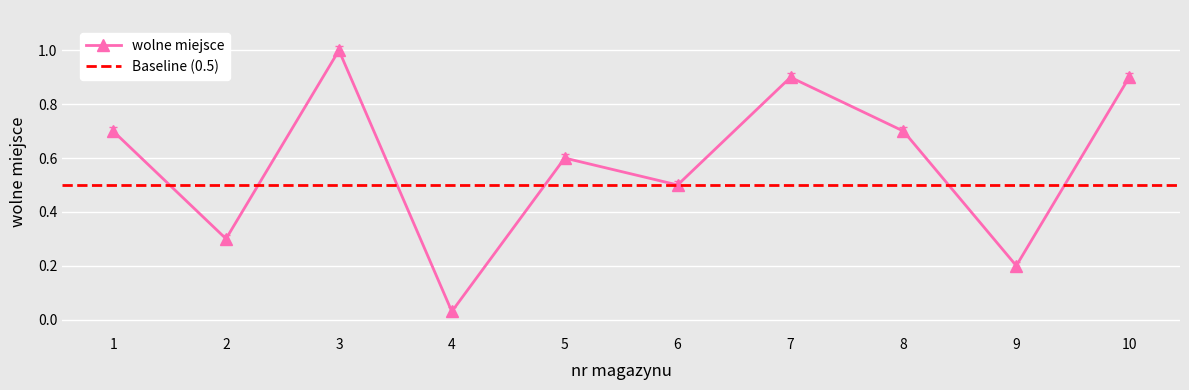

List the labels in order of value, smallest first.

4, 9, 2, 6, 5, 1, 8, 7, 10, 3